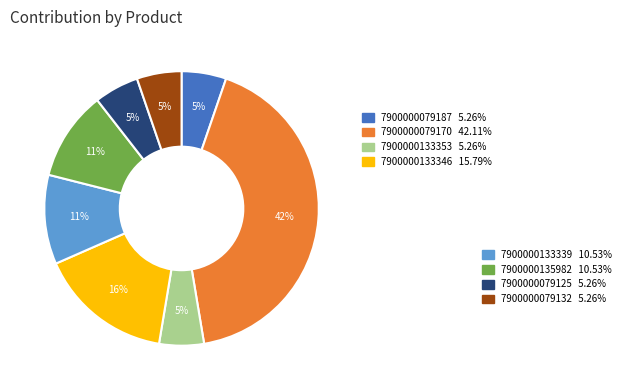

Does any single category account for the majority?

No